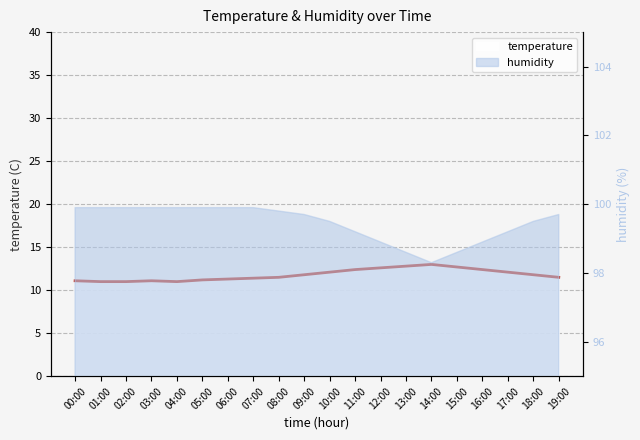

At which category does the data reach its first local peak?

03:00